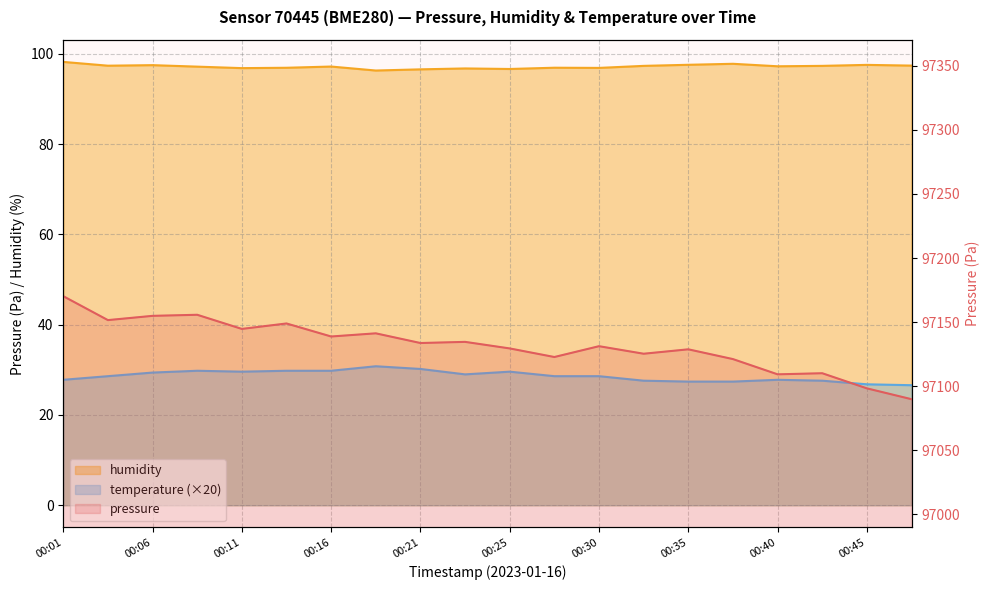

What are all the series names shown in the legend?

pressure, humidity, temperature